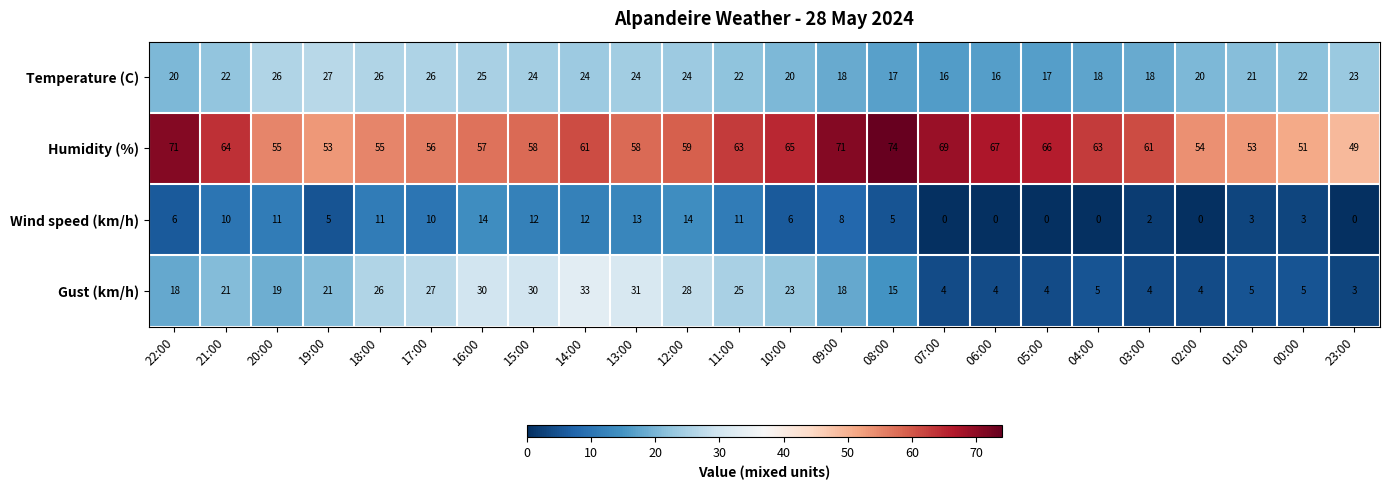

At which category is the sum across all series the highest?

14:00